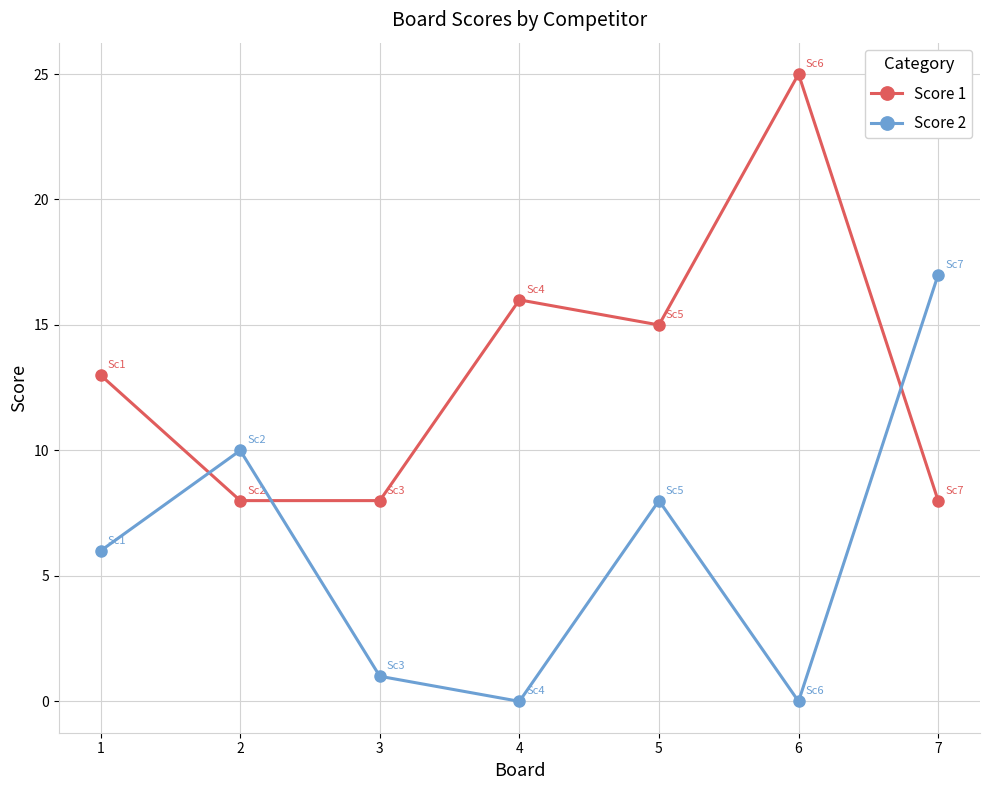

True or false: Score 1 has a value of 13 at 1.

True